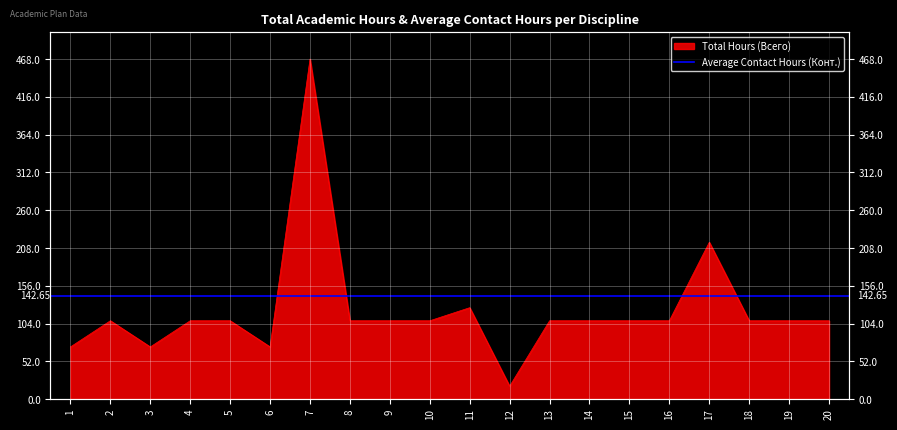

What is the sum of the values at 5 and 4?

216